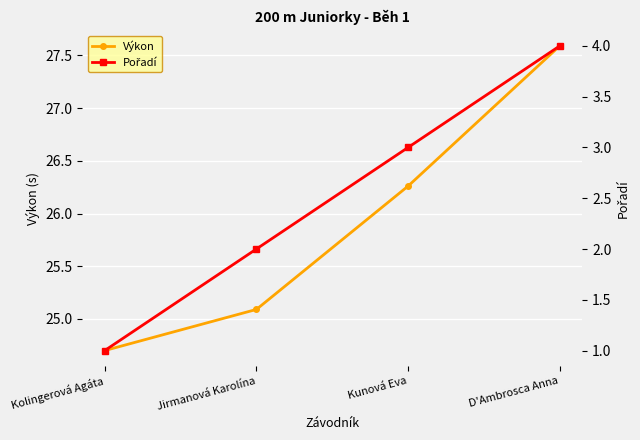

What is the difference between the maximum and second lowest values in the Výkon series?

2.5